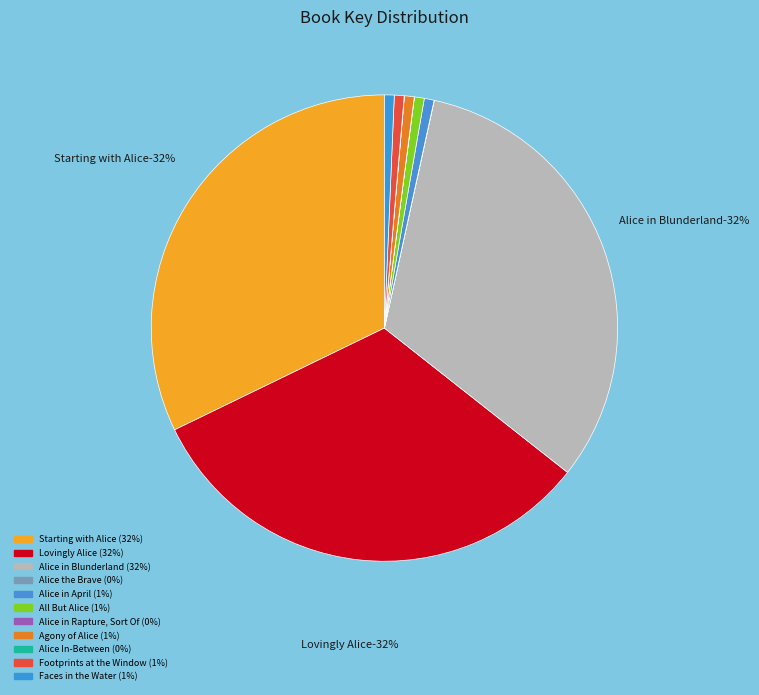

Is it true that Agony of Alice is 7% of the pie?

False